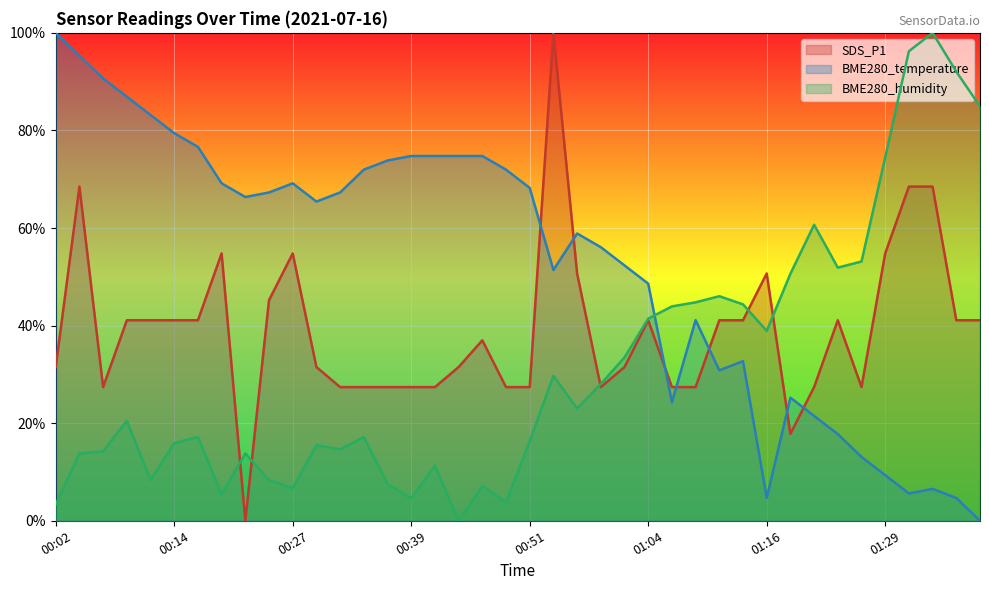

What is the label of the 31st point from the left?

01:16